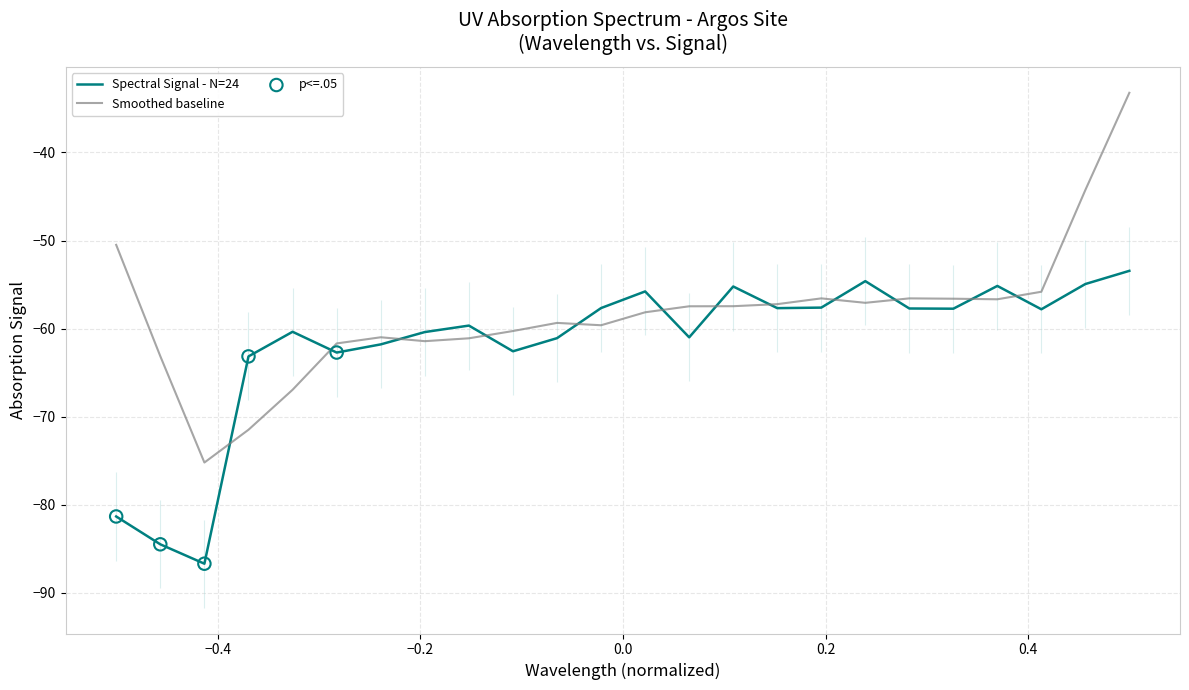

What is the highest value of the Smoothed baseline series?

-33.2